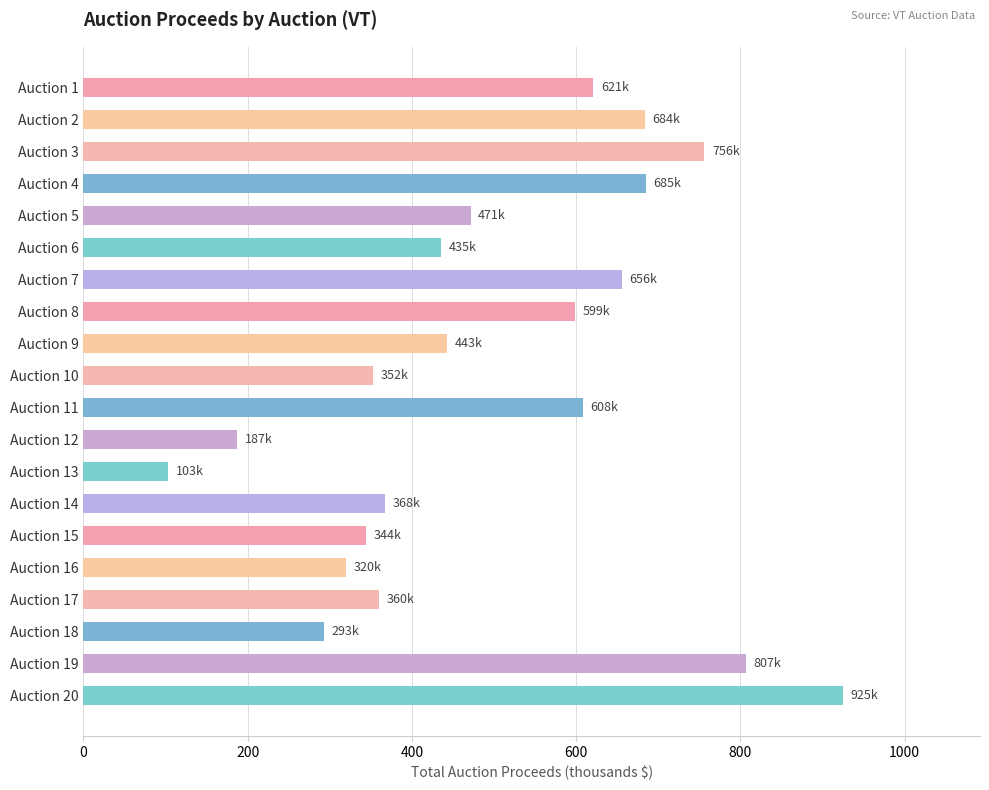

The value at Auction 10 is 505.0. True or false?

False